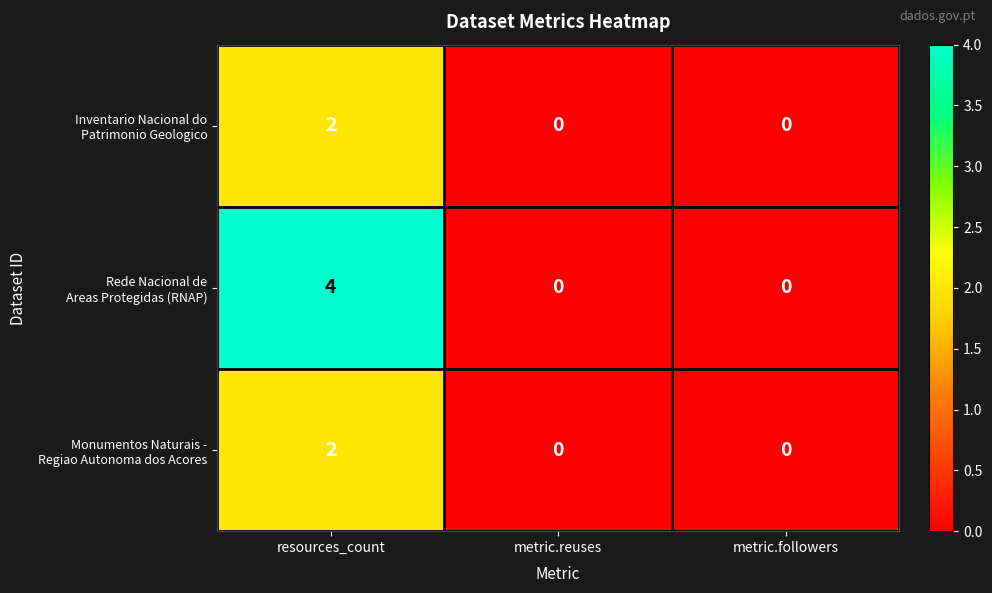

What is the total value across all series at resources_count?

8